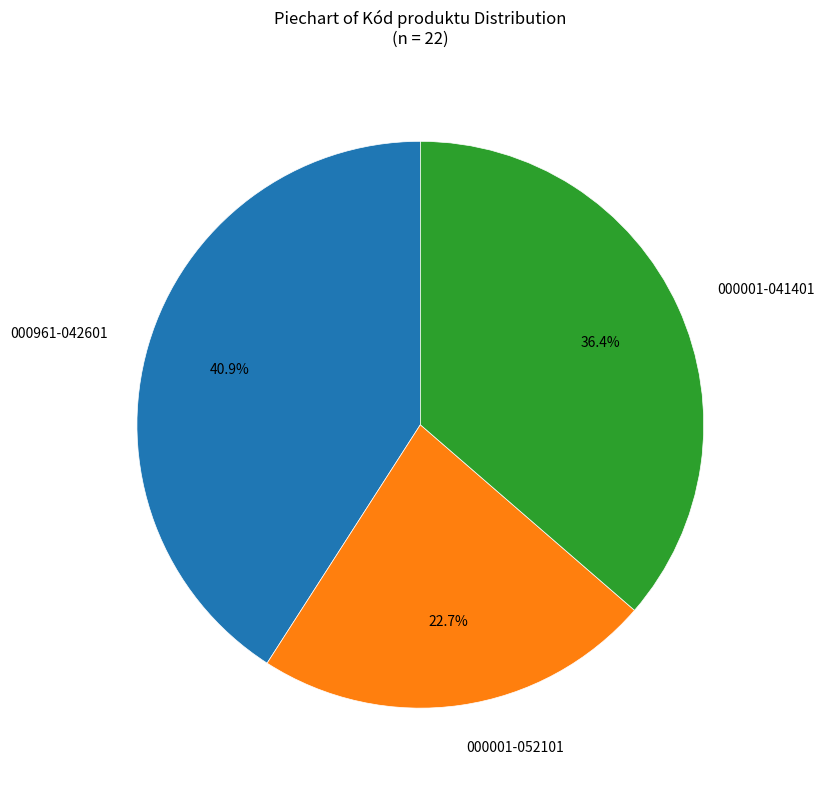

Does any single category account for the majority?

No